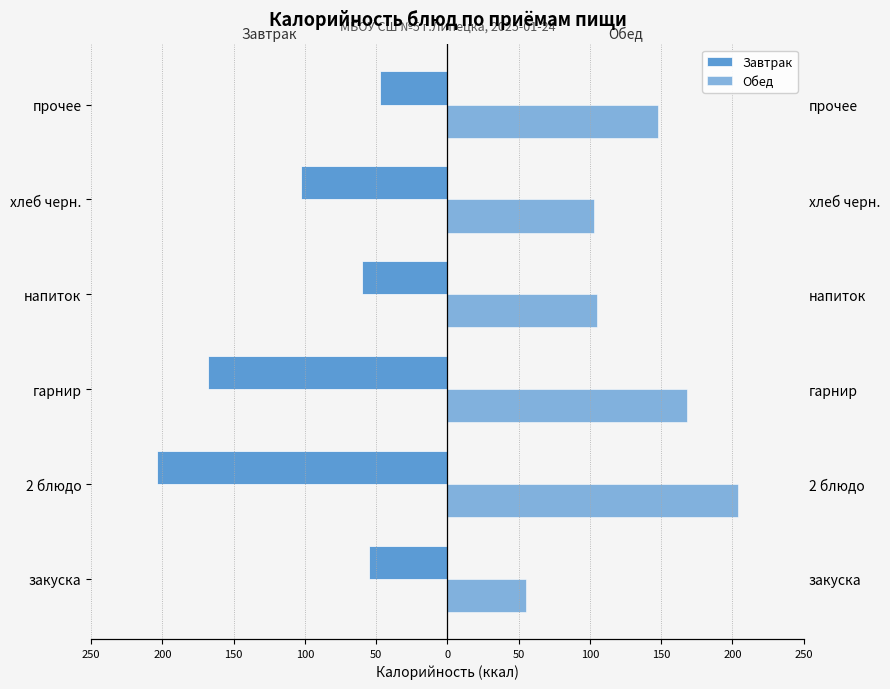

Which series has the widest spread of values?

Завтрак